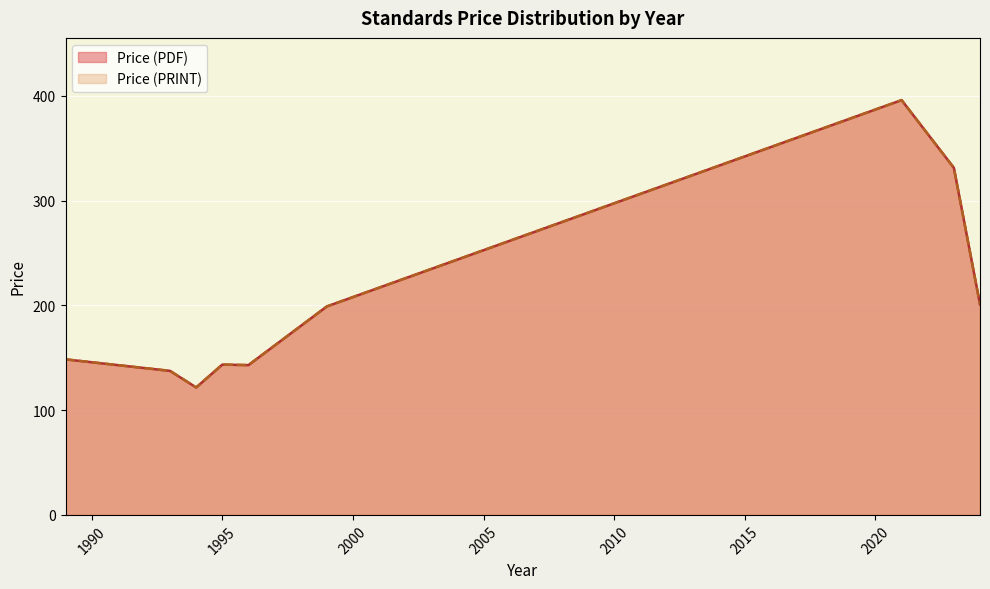

True or false: Price (PDF) and Price (PRINT) cross at least once.

False